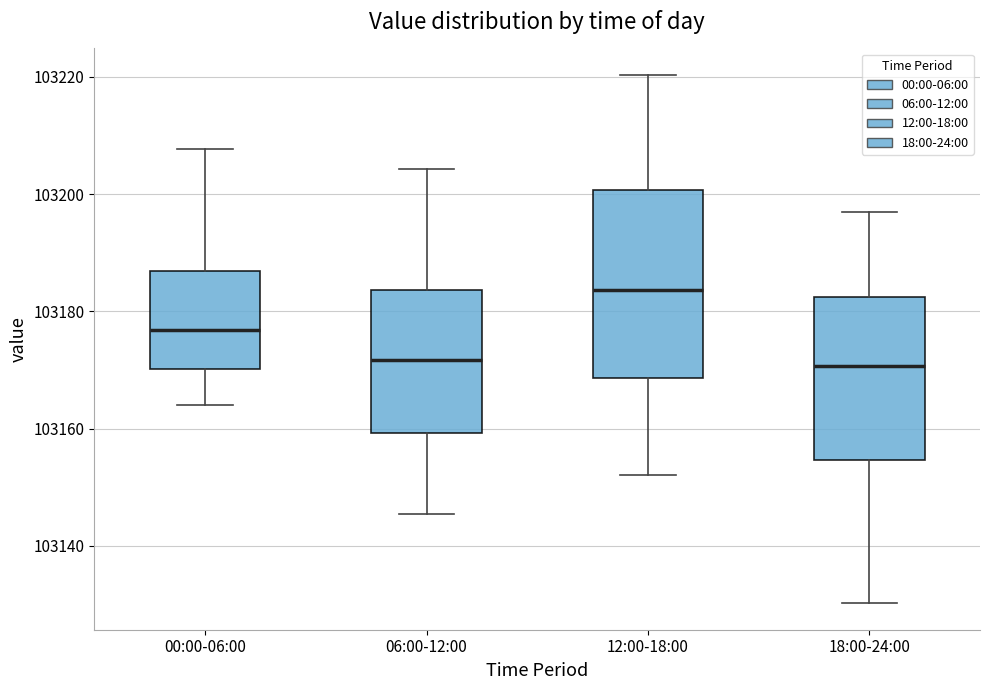

Which box is the tallest, from its lower edge to its upper edge?

12:00-18:00